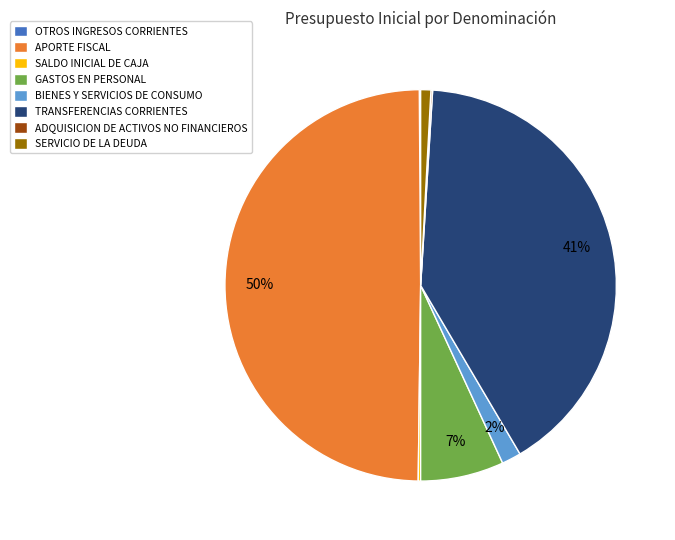

To the nearest percent, what is the difference between the largest and smallest slice percentages?

50%